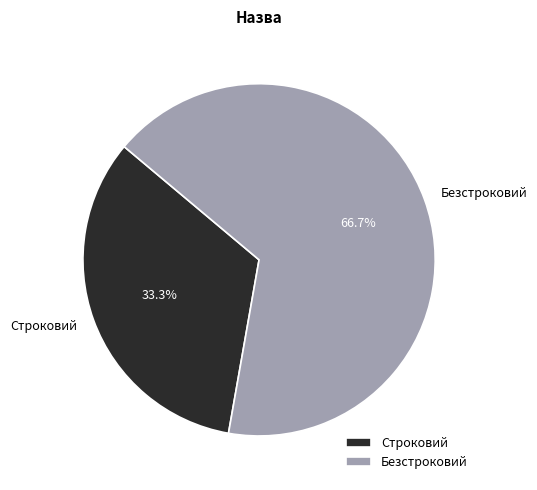

To the nearest percent, what portion does Строковий represent?

33%